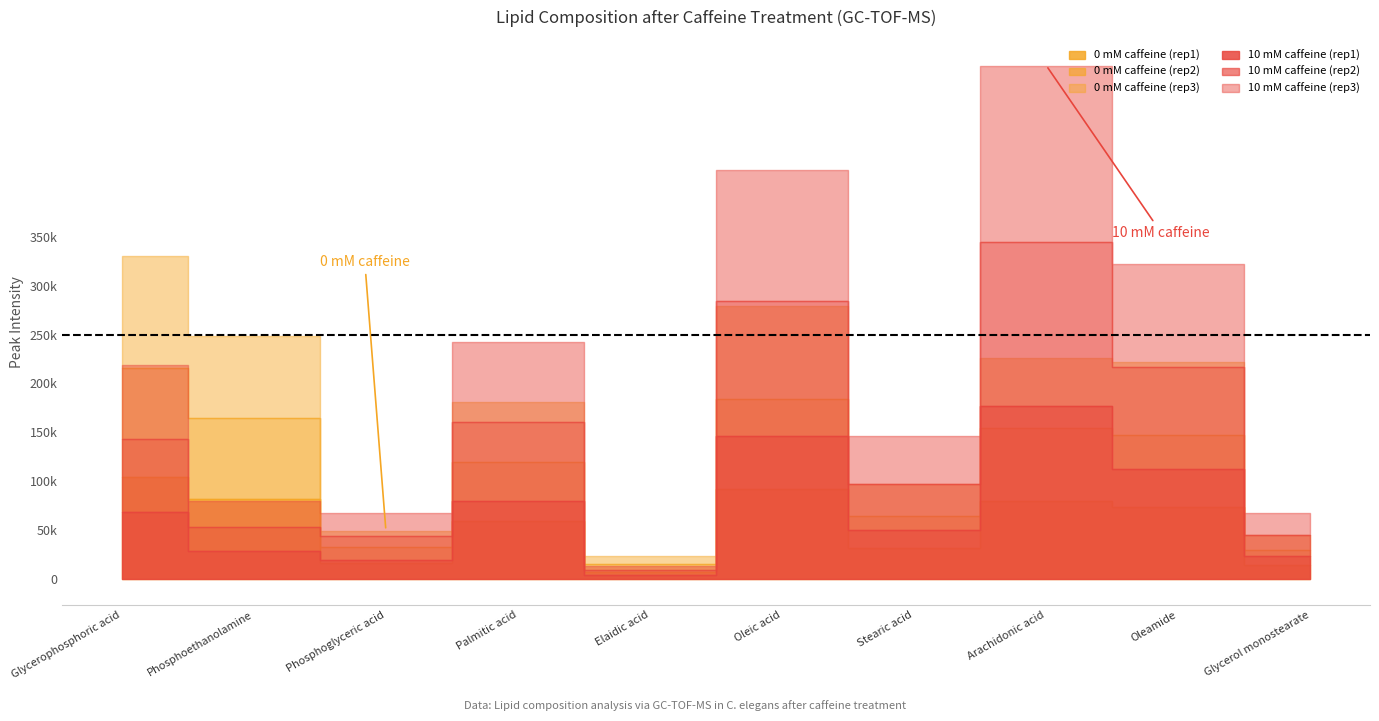

How many data points in 0 mM caffeine (rep2) are less than 73132?

5